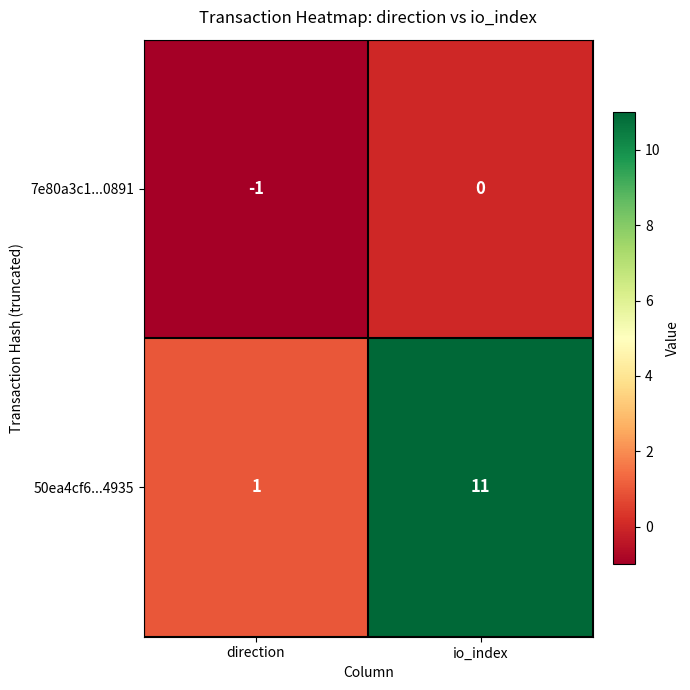

Which series has the largest range (max minus min)?

50ea4cf6...4935